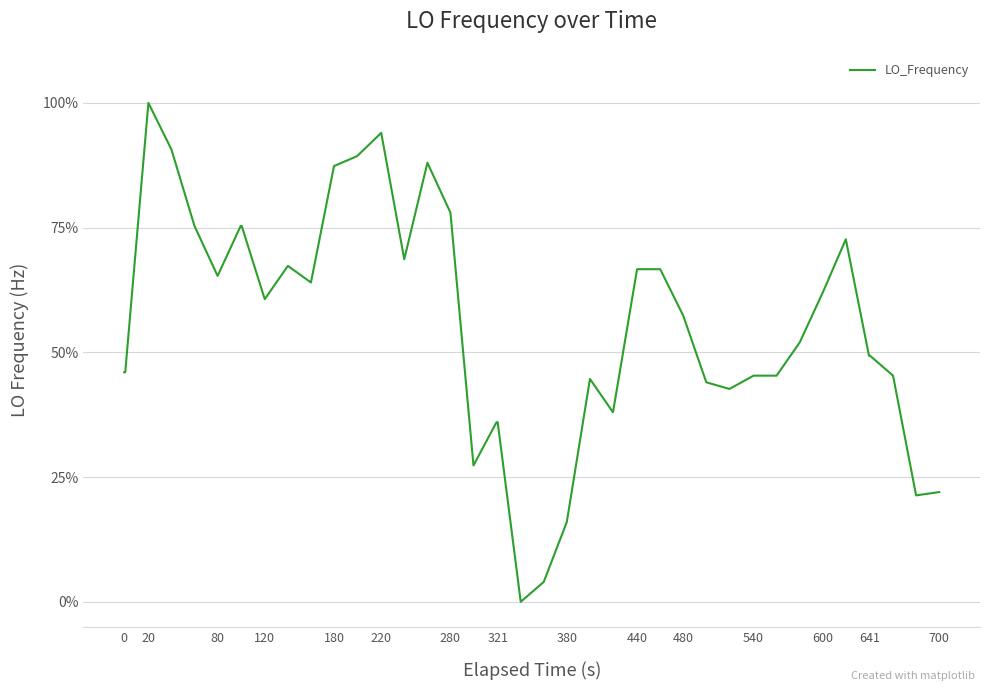

Does the chart have visible grid lines?

Yes